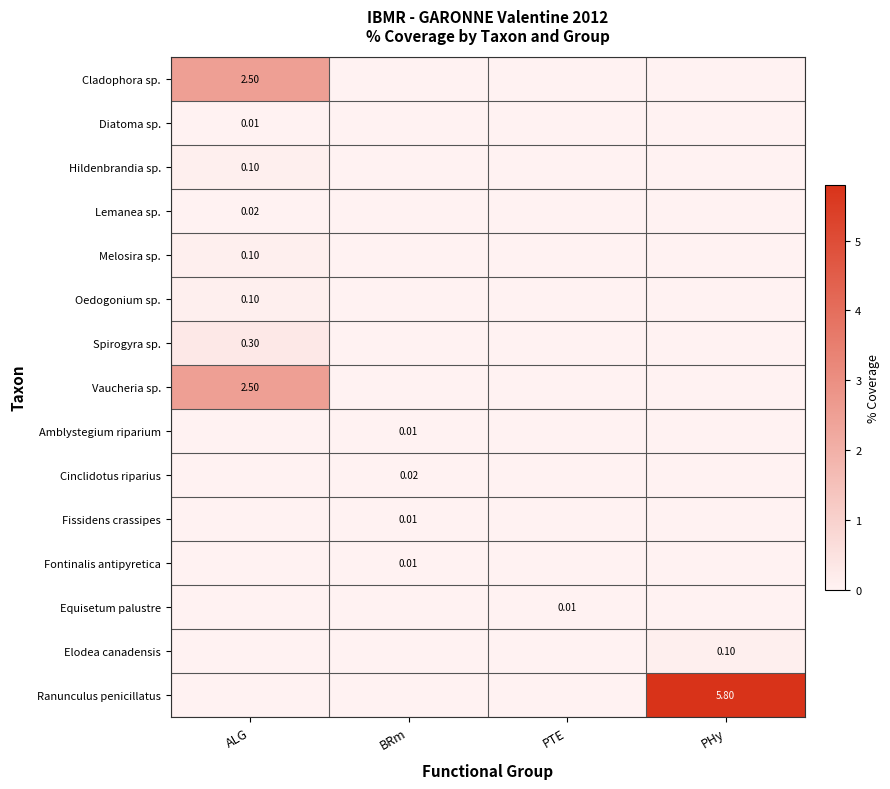

How many series are shown in this chart?

15